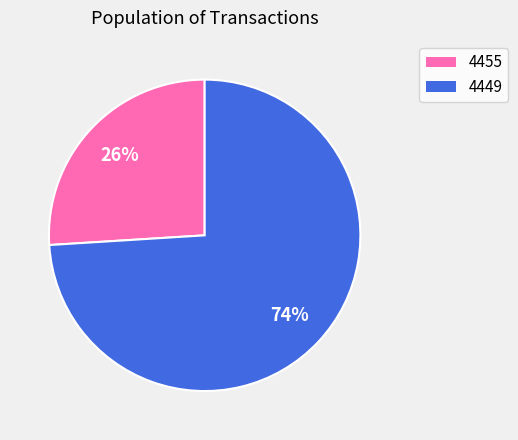

Which has a higher value, 4455 or 4449?

4449